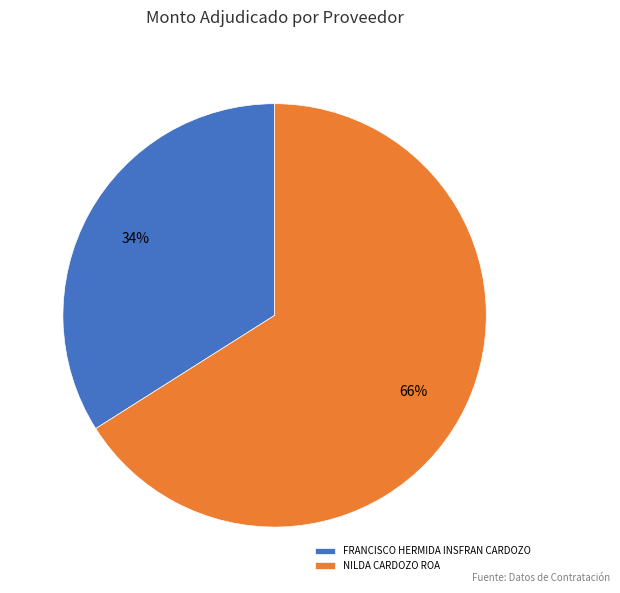

To the nearest percent, what is the combined percentage of NILDA CARDOZO ROA and FRANCISCO HERMIDA INSFRAN CARDOZO?

100%